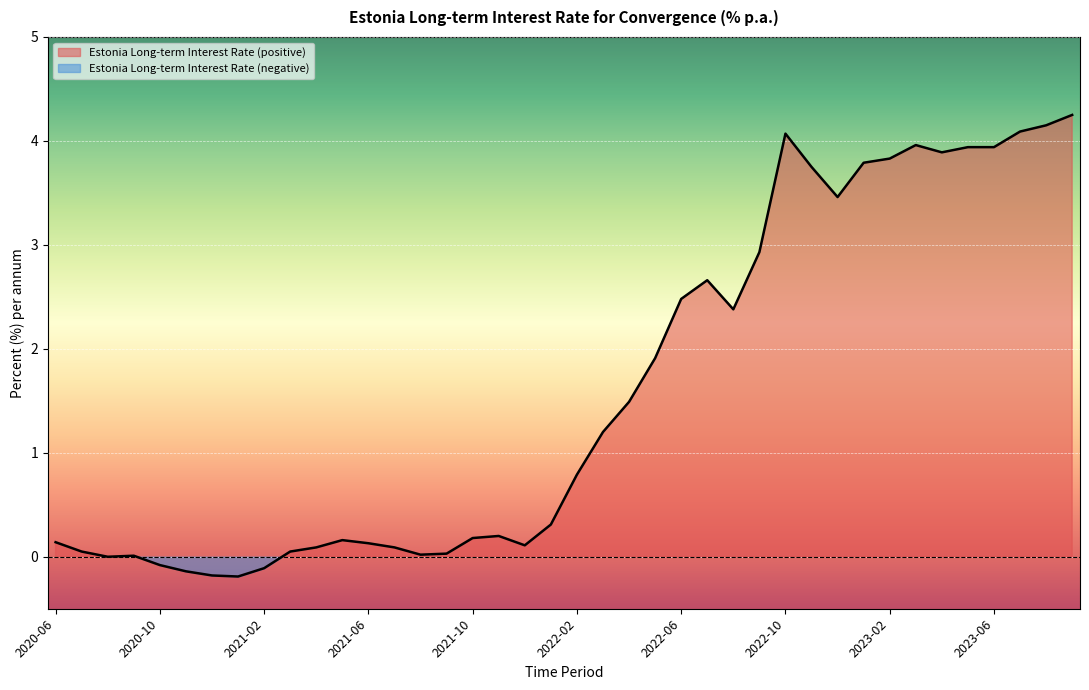

Reading left to right, what are all the values shown in this chart?

0.1	0.1	0.0	0.0	-0.1	-0.1	-0.2	-0.2	-0.1	0.1	0.1	0.2	0.1	0.1	0.0	0.0	0.2	0.2	0.1	0.3	0.8	1.2	1.5	1.9	2.5	2.7	2.4	2.9	4.1	3.8	3.5	3.8	3.8	4.0	3.9	3.9	3.9	4.1	4.2	4.2